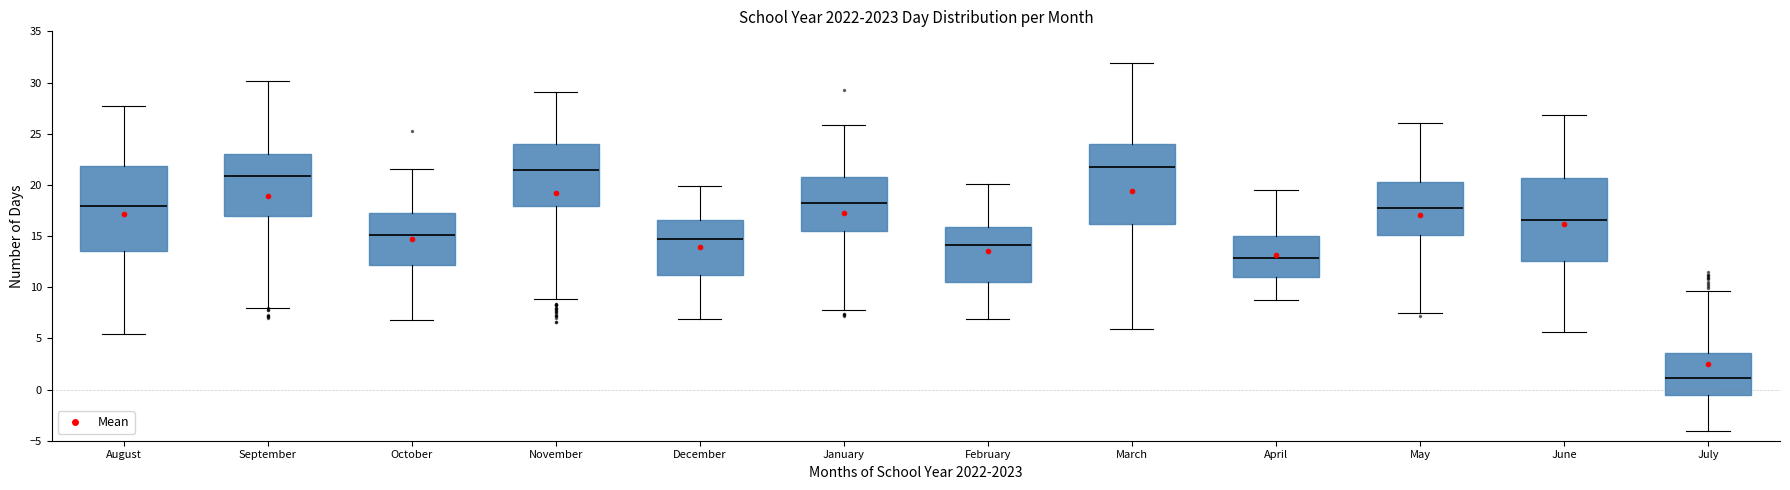

Reading left to right, transcribe this box plot: for each box, give where its median line is, the range the box spans, and where its two whiskers end, as read against the y-axis. The values are not printed on the chart, so give them approximately, as read against the axis.

August: median 18.0, box 13.5 to 22.0, whiskers 5.5 to 27.5
September: median 21.0, box 17.0 to 23.0, whiskers 8.0 to 30.0
October: median 15.0, box 12.0 to 17.0, whiskers 7.0 to 21.5
November: median 21.5, box 18.0 to 24.0, whiskers 9.0 to 29.0
December: median 14.5, box 11.0 to 16.5, whiskers 7.0 to 20.0
January: median 18.5, box 15.5 to 21.0, whiskers 8.0 to 26.0
February: median 14.0, box 10.5 to 16.0, whiskers 7.0 to 20.0
March: median 21.5, box 16.0 to 24.0, whiskers 6.0 to 32.0
April: median 13.0, box 11.0 to 15.0, whiskers 8.5 to 19.5
May: median 18.0, box 15.0 to 20.5, whiskers 7.5 to 26.0
June: median 16.5, box 12.5 to 20.5, whiskers 5.5 to 27.0
July: median 1.0, box -0.5 to 3.5, whiskers -4.0 to 9.5